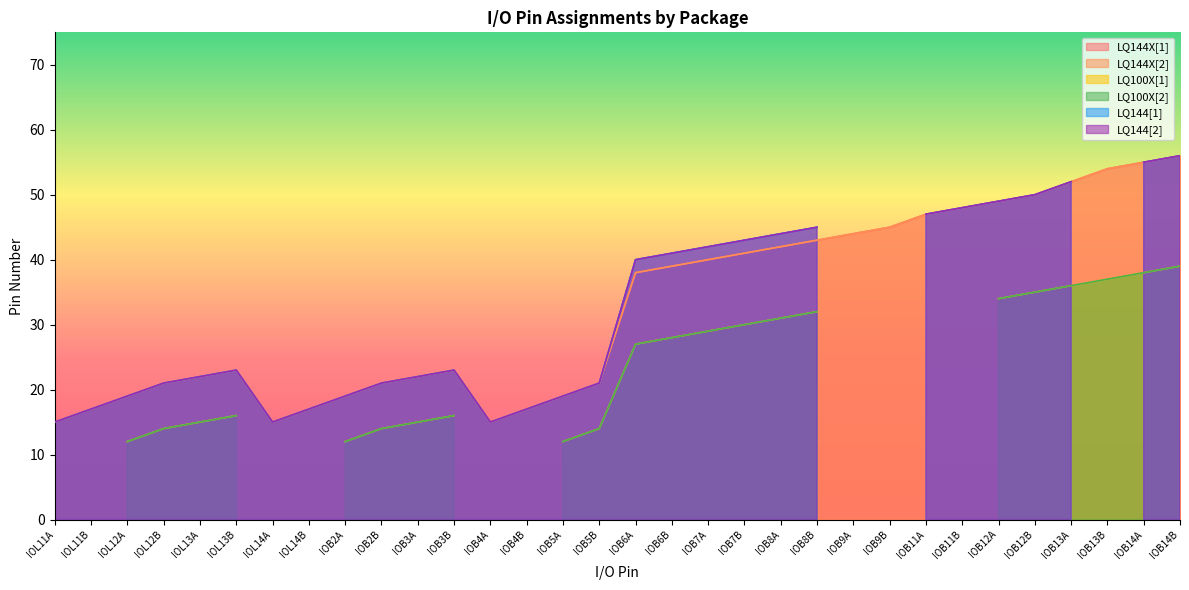

The value of LQ144X[2] at IOB12A is 33. True or false?

False